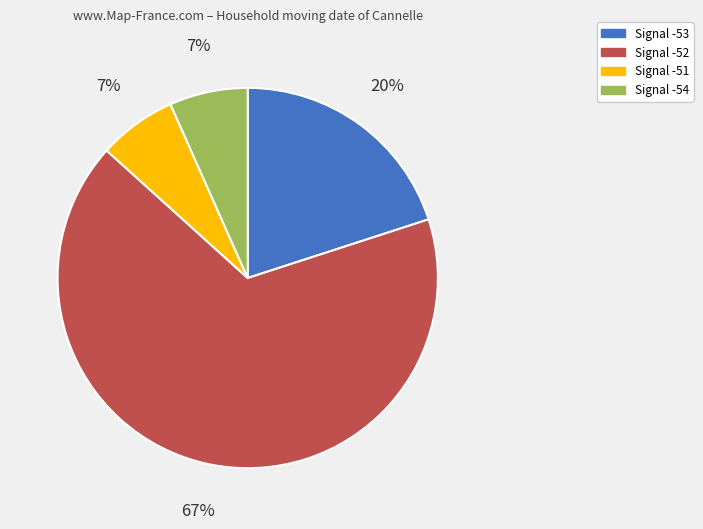

Which category has the biggest portion of the pie?

Signal -52